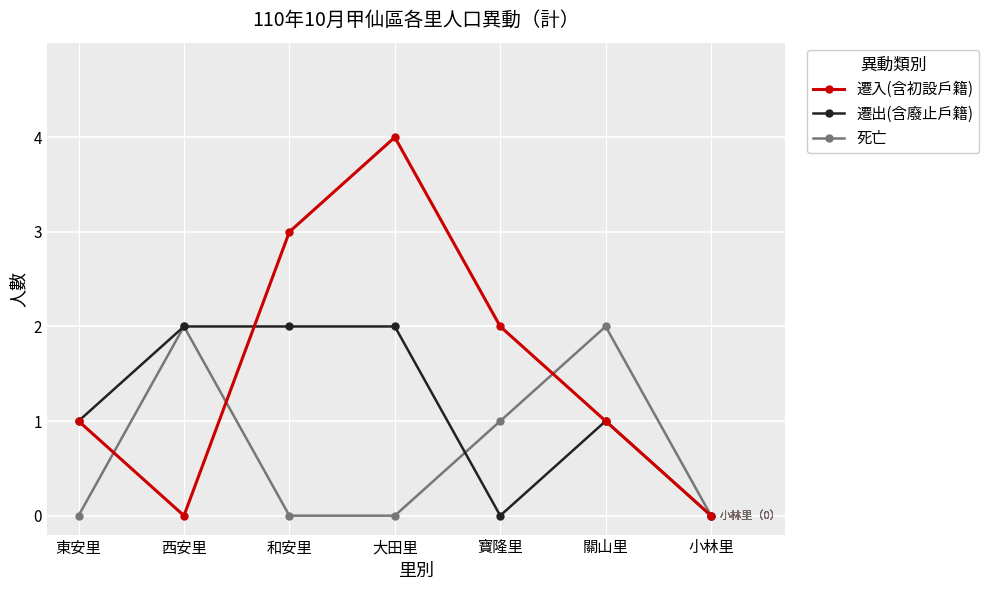

What is the label of the 7th point from the right?

東安里